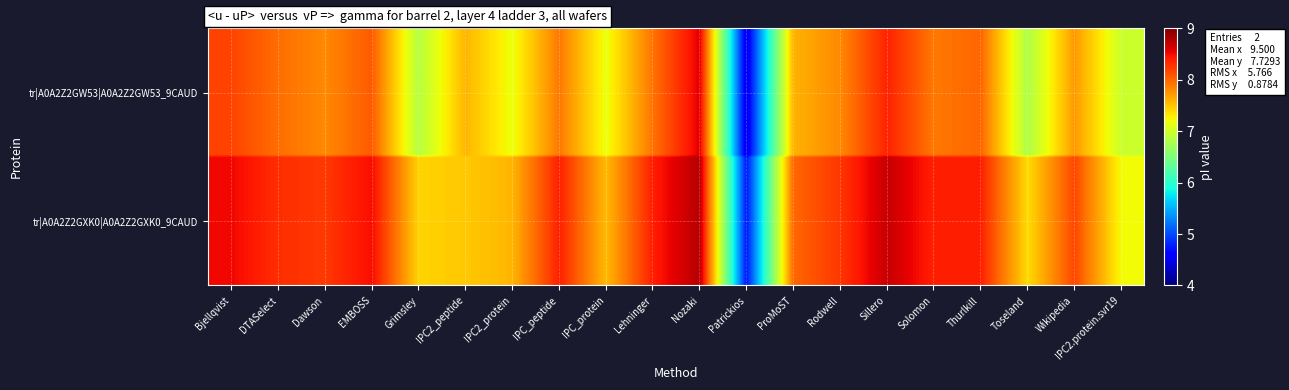

Reading left to right, what are all the values shown in this chart?

tr|A0A2Z2GW53|A0A2Z2GW53_9CAUD: Bjellqvist=8.2	DTASelect=8.0	Dawson=7.8	EMBOSS=8.1	Grimsley=6.9	IPC2_peptide=7.6	IPC2_protein=7.2	IPC_peptide=7.9	IPC_protein=7.2	Lehninger=7.9	Nozaki=8.6	Patrickios=4.4	ProMoST=7.6	Rodwell=7.8	Sillero=8.4	Solomon=7.9	Thurlkill=8.0	Toseland=6.8	Wikipedia=7.7	IPC2.protein.svr19=7.0
tr|A0A2Z2GXK0|A0A2Z2GXK0_9CAUD: Bjellqvist=8.5	DTASelect=8.3	Dawson=8.2	EMBOSS=8.5	Grimsley=7.4	IPC2_peptide=7.5	IPC2_protein=7.6	IPC_peptide=8.4	IPC_protein=7.6	Lehninger=8.4	Nozaki=8.8	Patrickios=4.7	ProMoST=8.0	Rodwell=8.3	Sillero=8.7	Solomon=8.4	Thurlkill=8.4	Toseland=7.4	Wikipedia=8.2	IPC2.protein.svr19=7.2